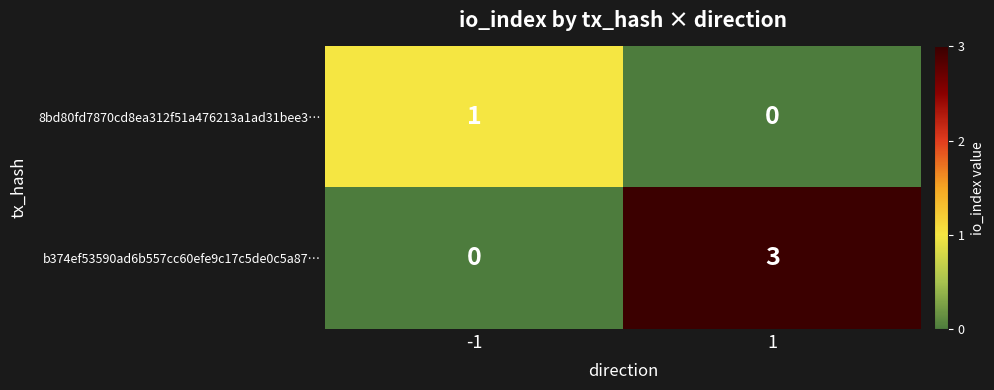

What is the sum of the b374ef53590ad6b557cc60efe9c17c5de0c5a87… values at -1 and 1?

3